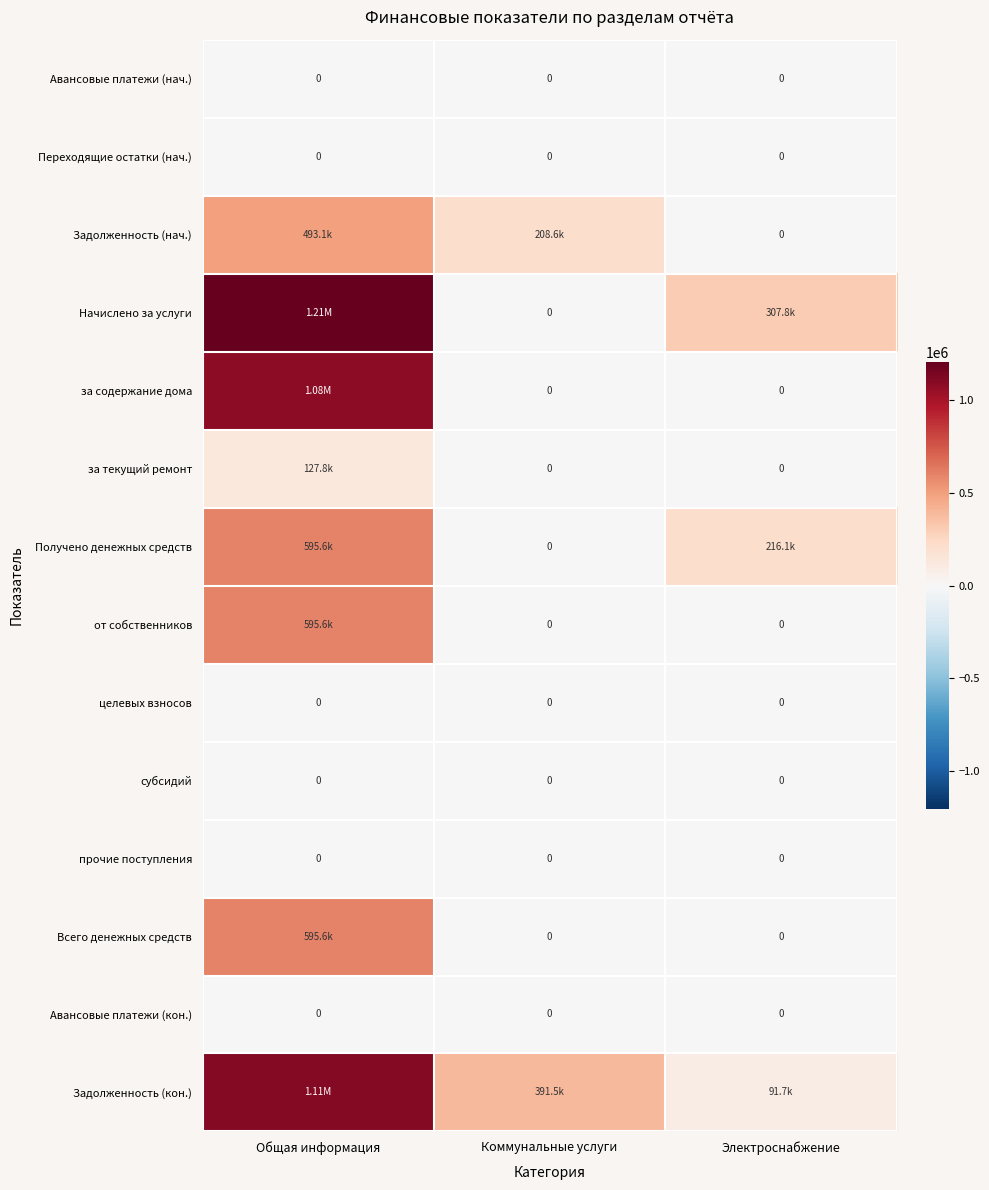

True or false: Начислено за услуги has a value of 307787.0 at Электроснабжение.

True